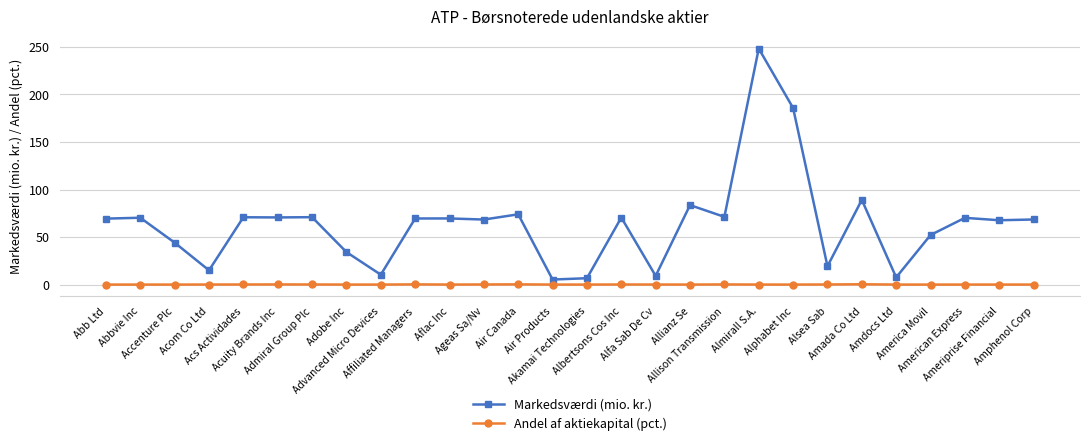

What is the difference between the Markedsværdi (mio. kr.) values at Alsea Sab and Air Products?

14.0